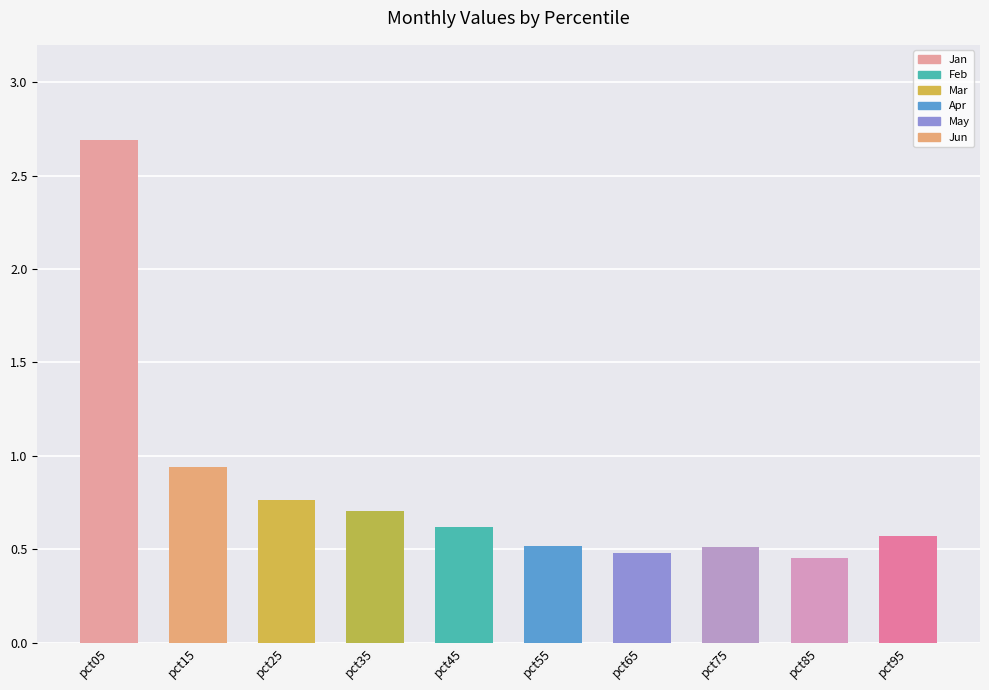

What is the difference between the values at pct55 and pct05?

2.2